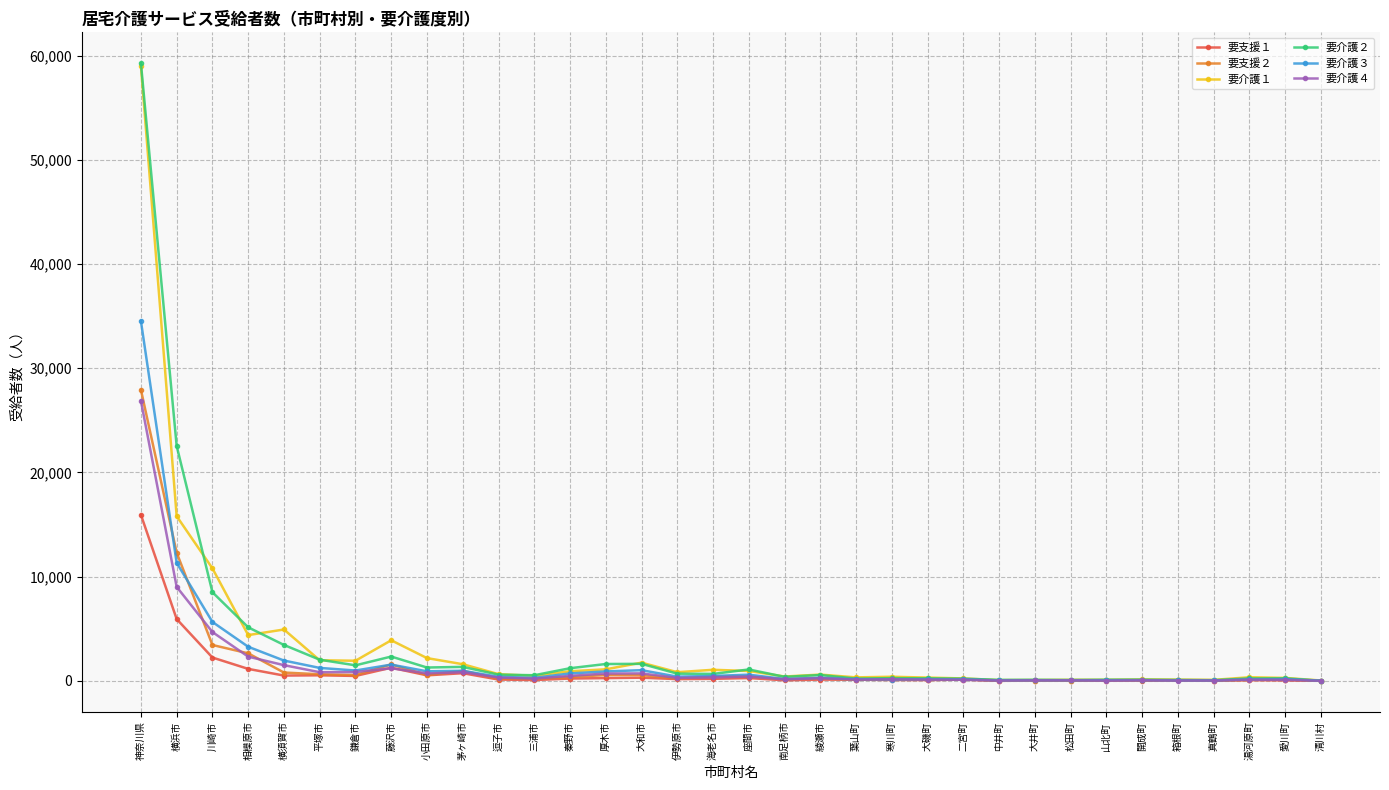

What is the total value across all series at 南足柄市?

1351